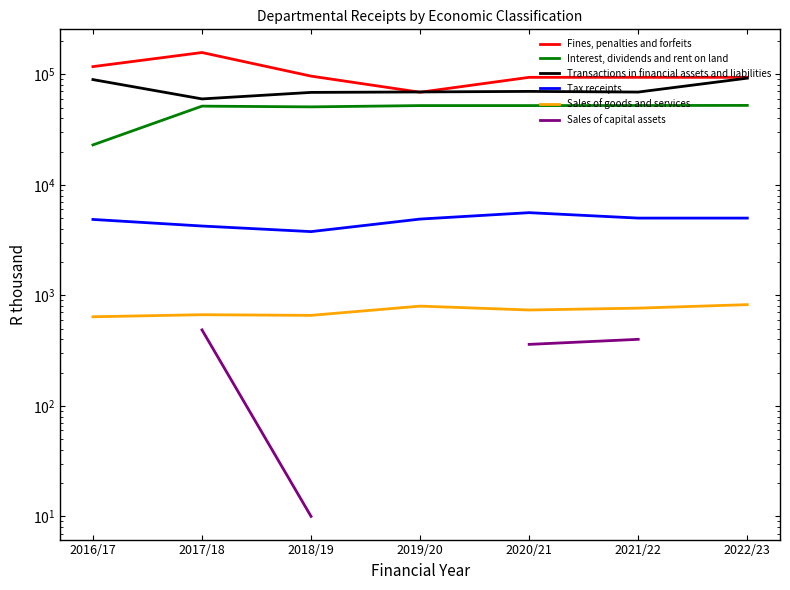

Does the chart have visible grid lines?

No